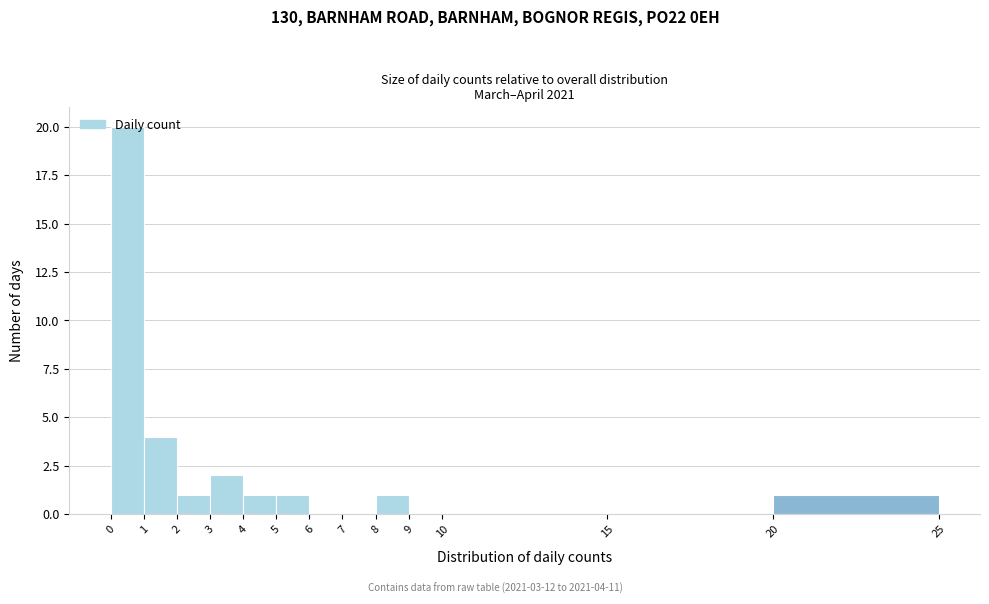

Over which range of the x-axis is the bar tallest?

0 to 1